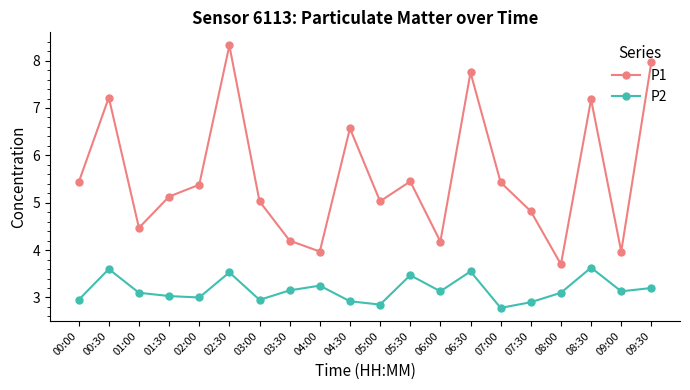

What is the lowest value of the P1 series?

3.7